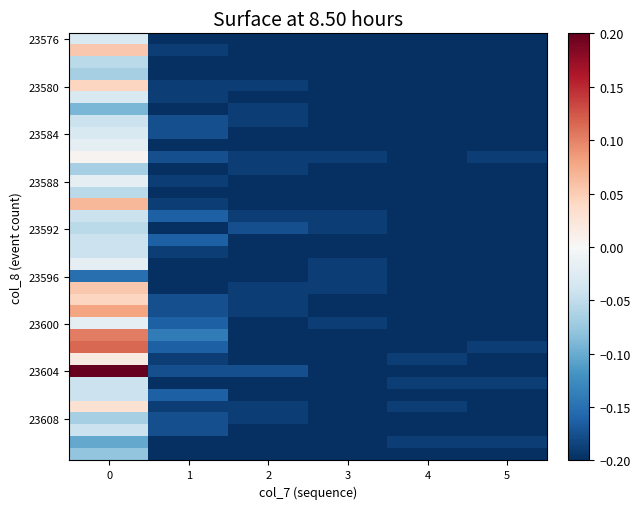

What is the smallest value displayed?

-0.2